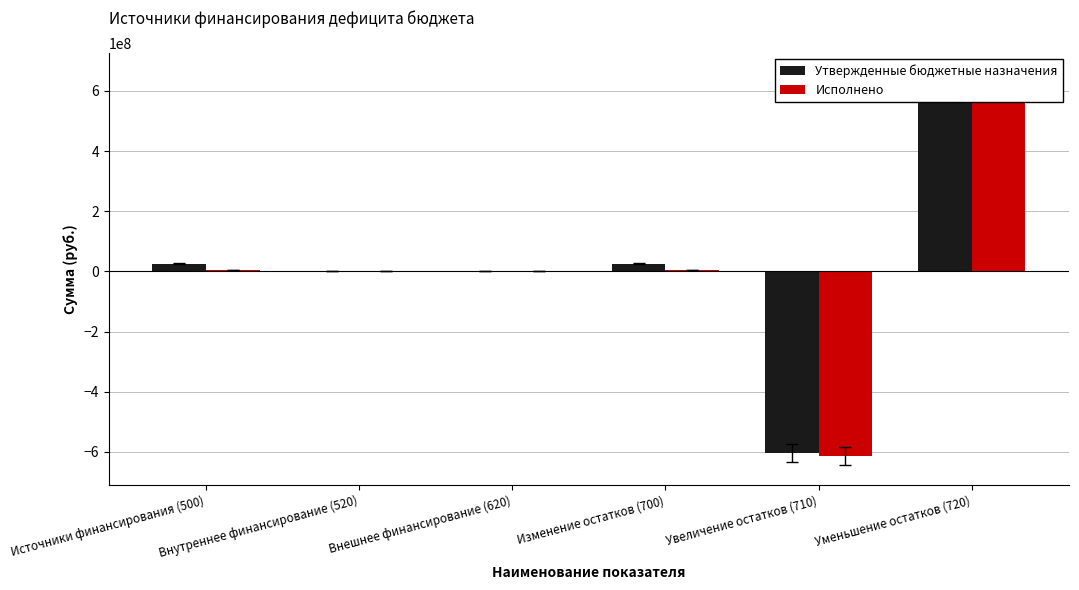

True or false: Утвержденные бюджетные назначения has a value of -771896611.5 at Внутреннее финансирование (520).

False